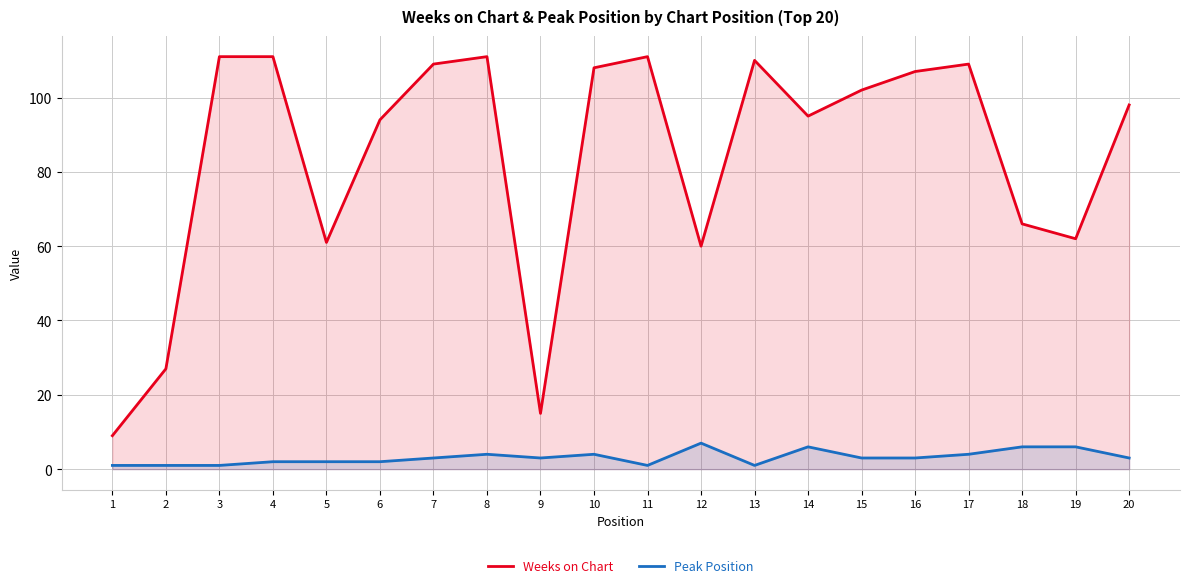

List the series in order of their peak value, highest first.

Weeks on Chart, Peak Position